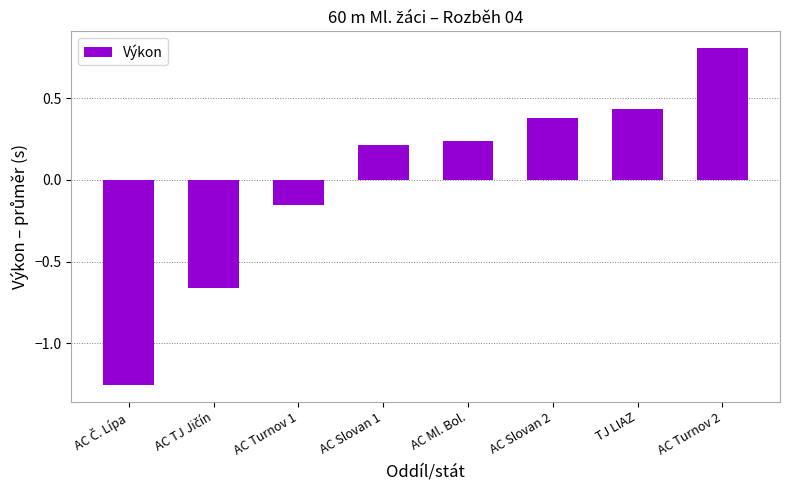

Is it true that the value at TJ LIAZ is 0.6?

False